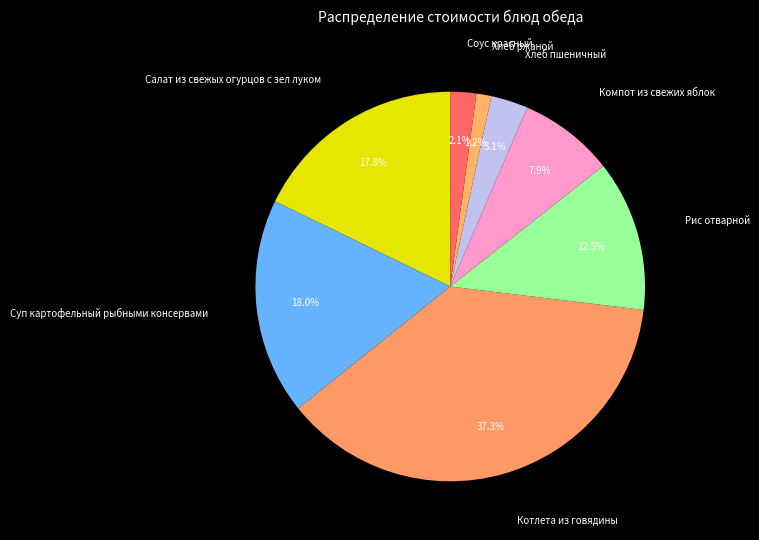

Is it true that Салат из свежых огурцов с зел луком is 9% of the pie?

False